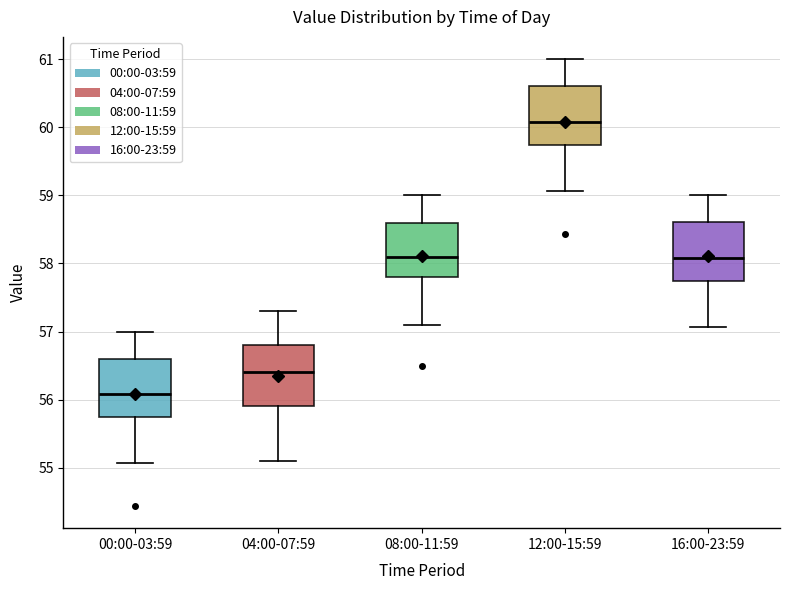

Where does the upper whisker of the box for 00:00-03:59 end on the y-axis? The values are not printed on the chart, so give them approximately, as read against the axis.

57.0